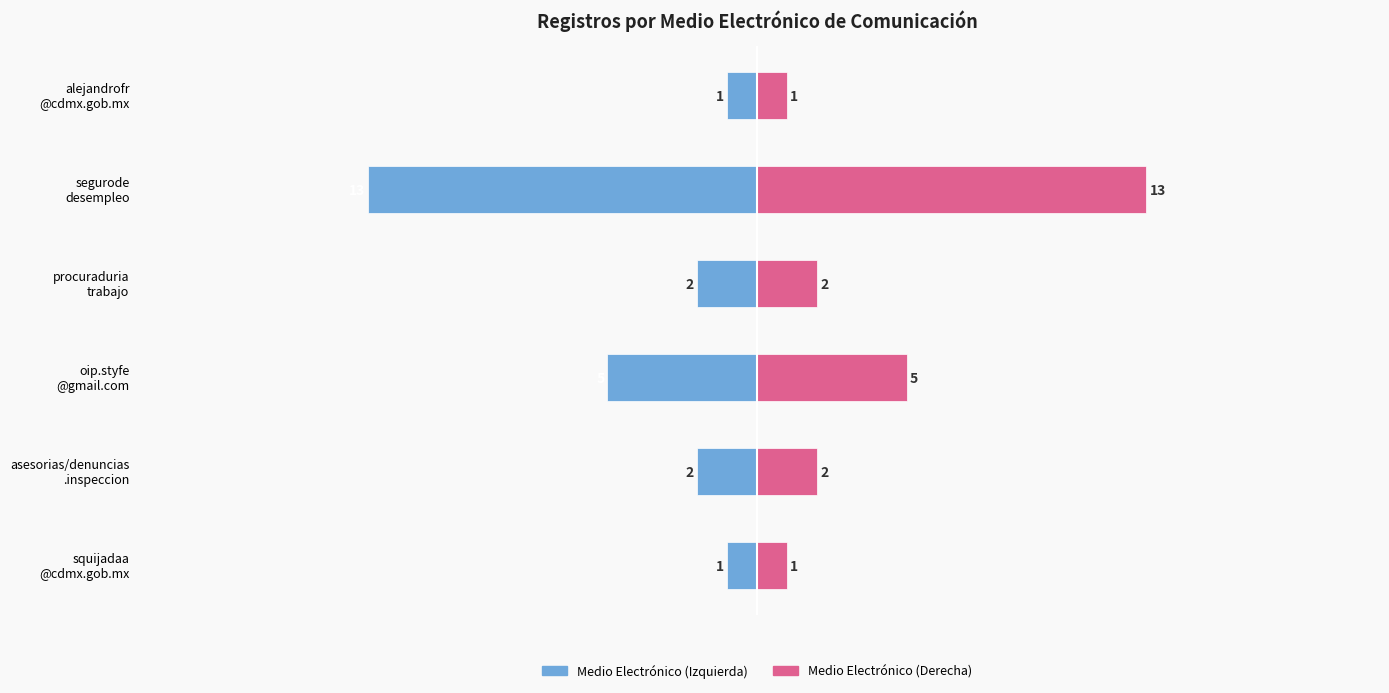

Count the number of categories in the chart.

6